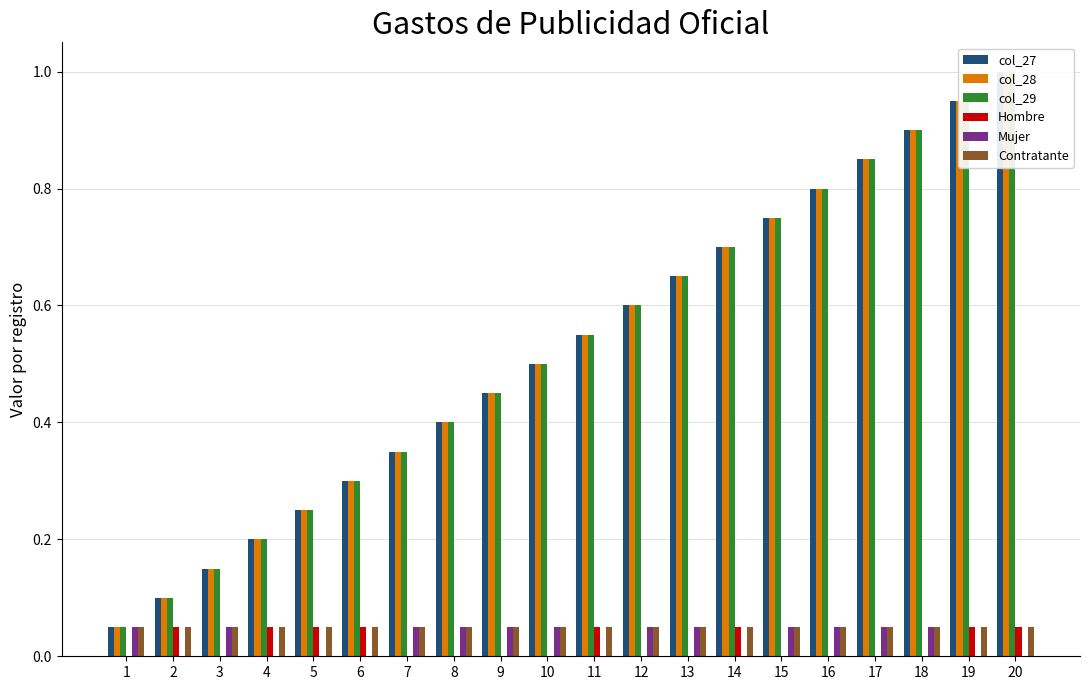

How many bars are there in total?

120